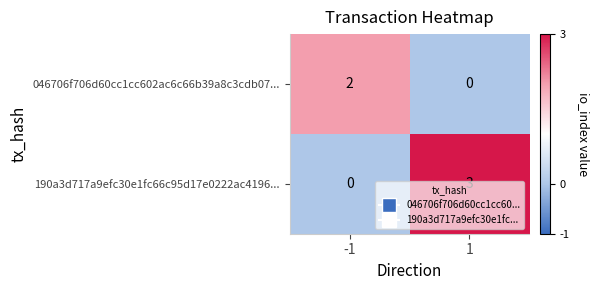

True or false: 046706f706d60cc1cc602ac6c66b39a8c3cdb07... has a value of 3 at -1.

False